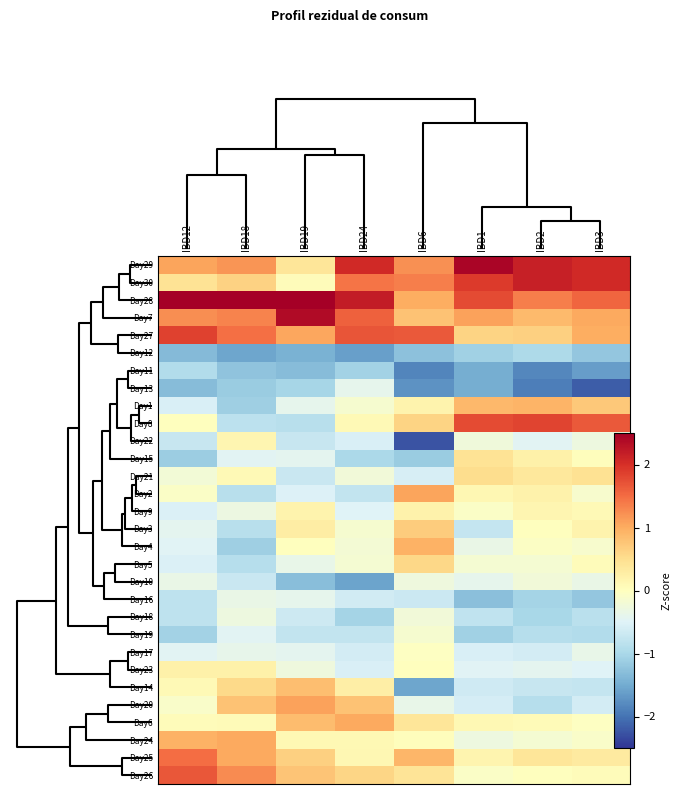

What is the maximum value shown in the chart?

3.0